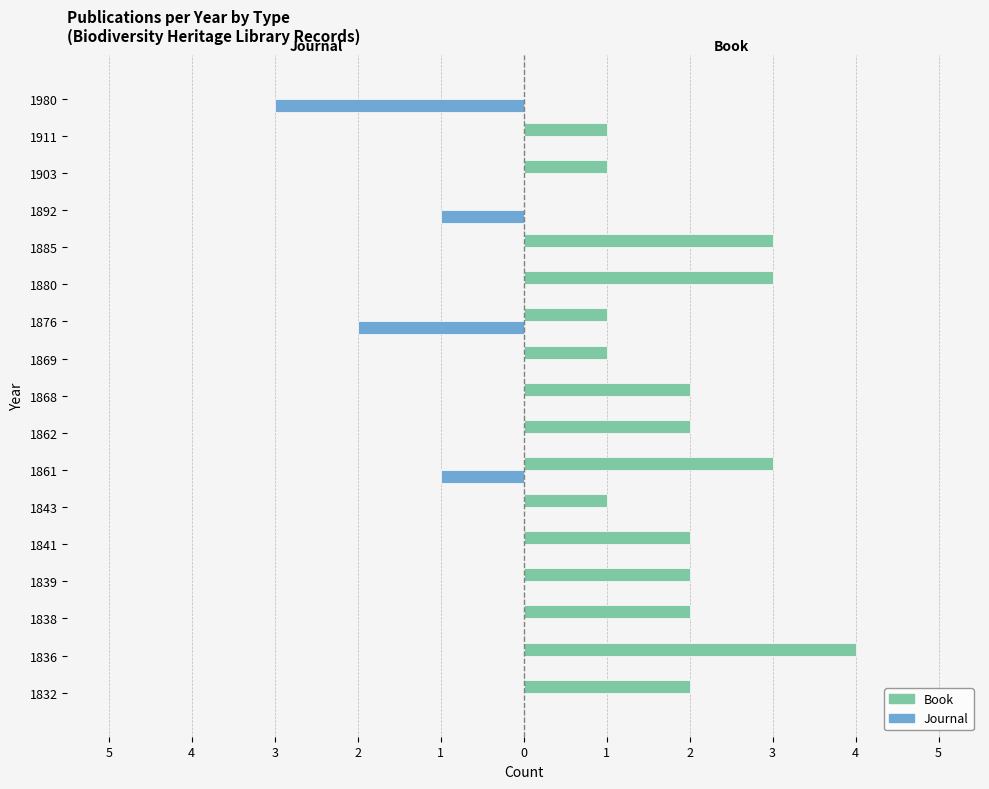

What are all the series names shown in the legend?

Book, Journal